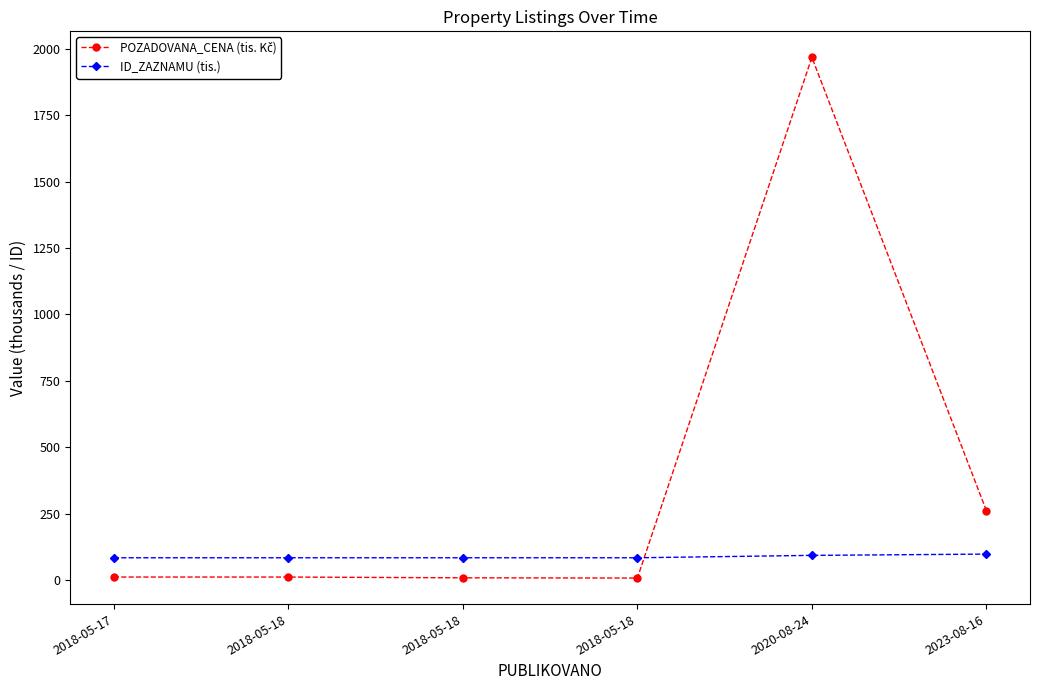

Rank the series by their average value, from lowest to highest.

ID_ZAZNAMU (tis.), POZADOVANA_CENA (tis. Kč)